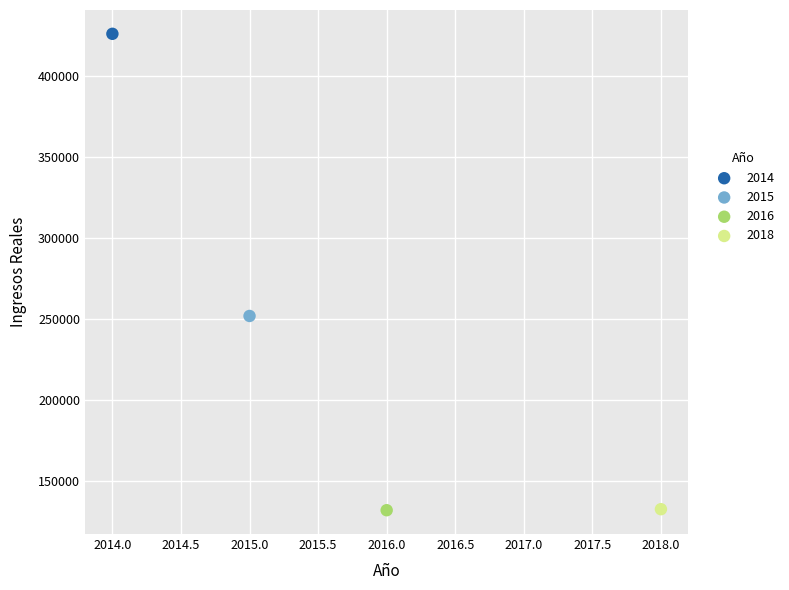

What are all the series names shown in the legend?

2014, 2015, 2016, 2018